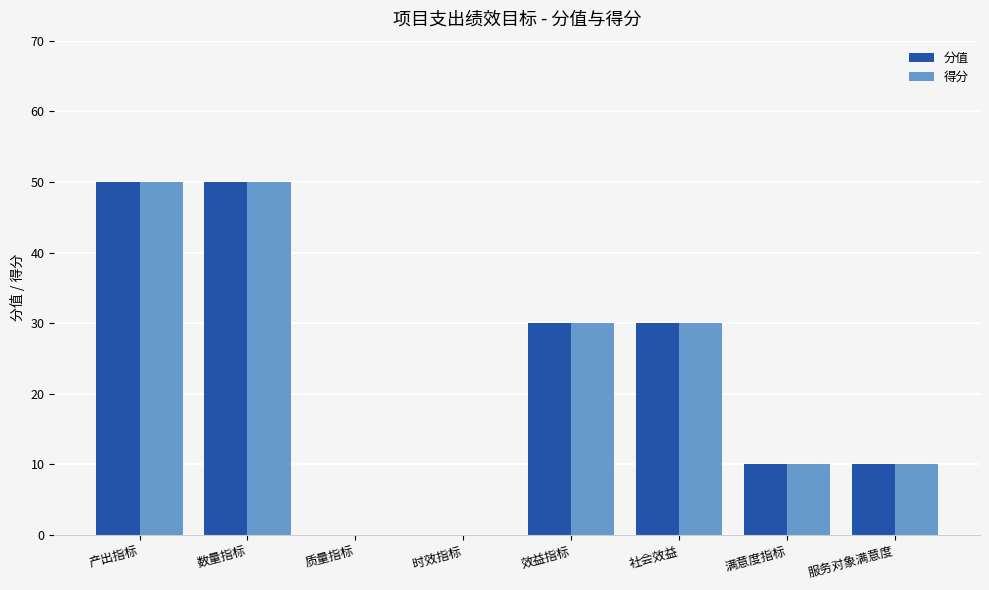

What is the greatest value displayed?

50